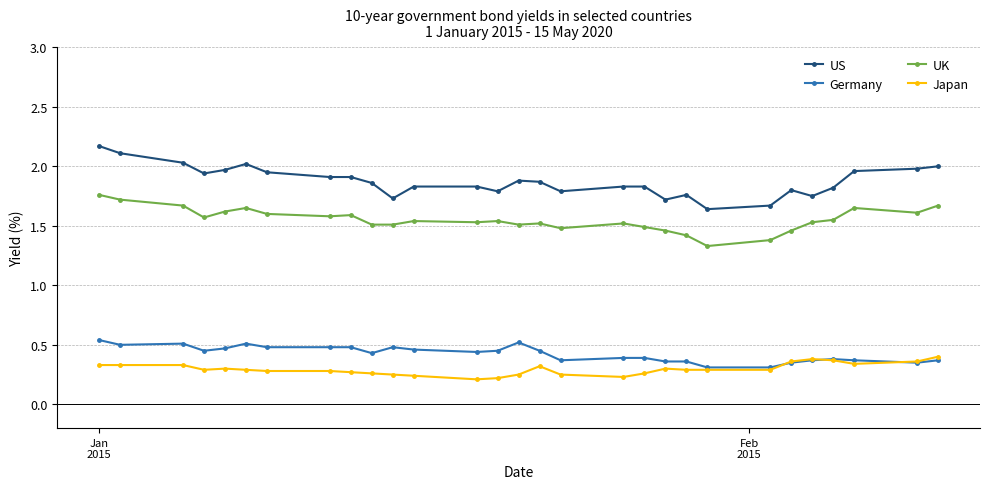

List the series in order of their peak value, lowest first.

Japan, Germany, UK, US